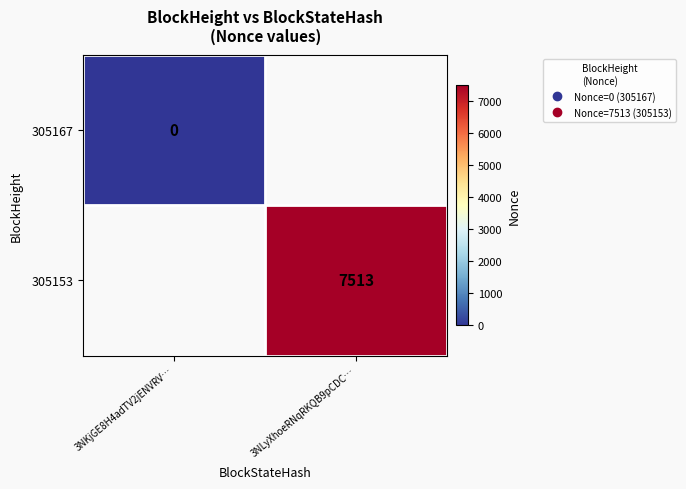

Rank the categories by 305167 value from lowest to highest.

3NKjGE8H4adTV2jENVRV…, 3NLyXhoeRNqRKQB9pCDC…